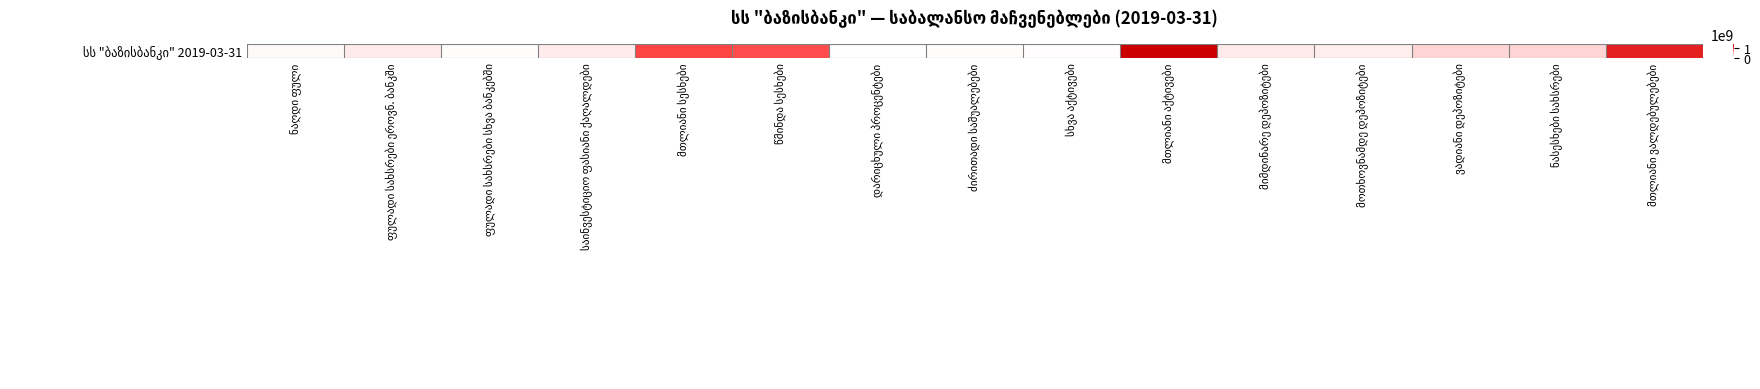

How many values are below 182859429?

7